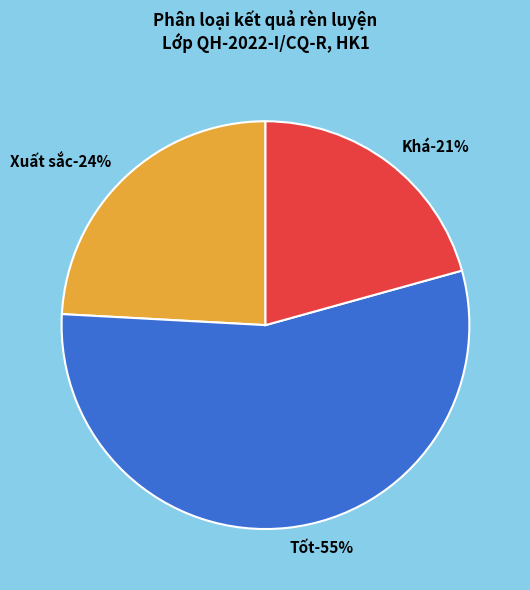

Does any single category account for the majority?

Yes